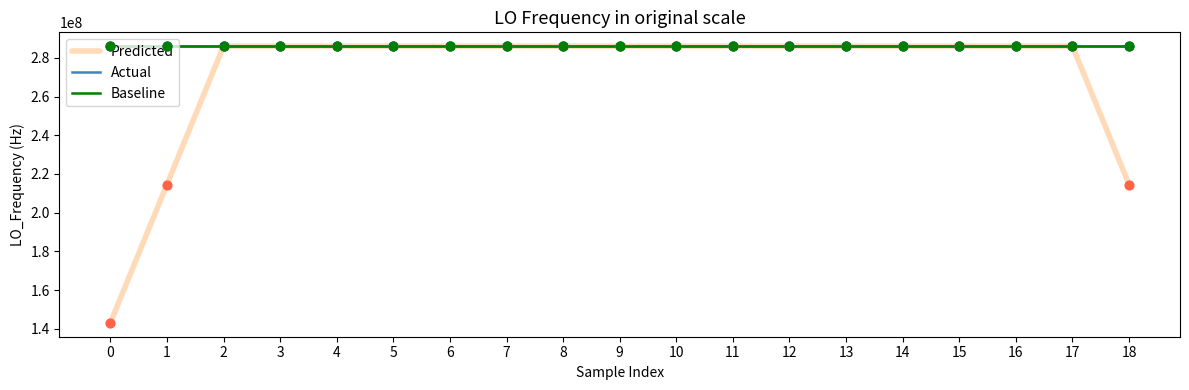

Which series contains the highest Y value?

Actual